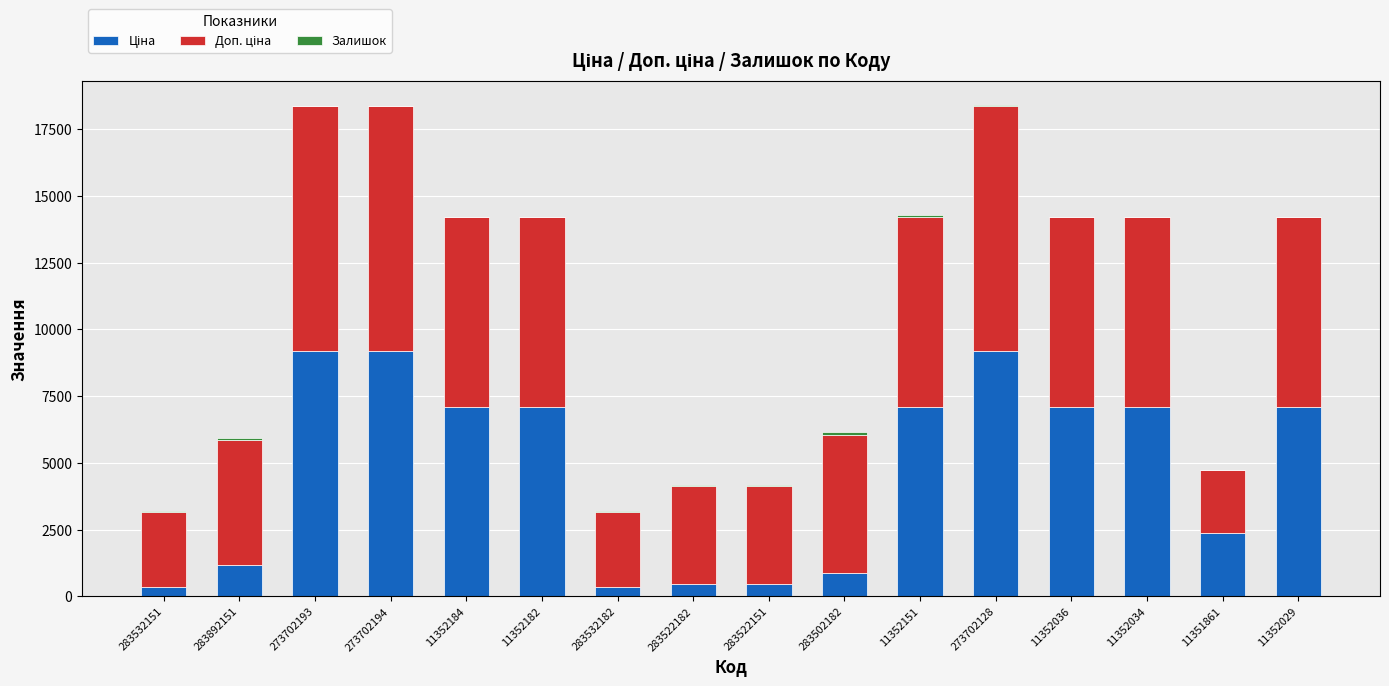

The value of Ціна at 283522182 is 655.3. True or false?

False